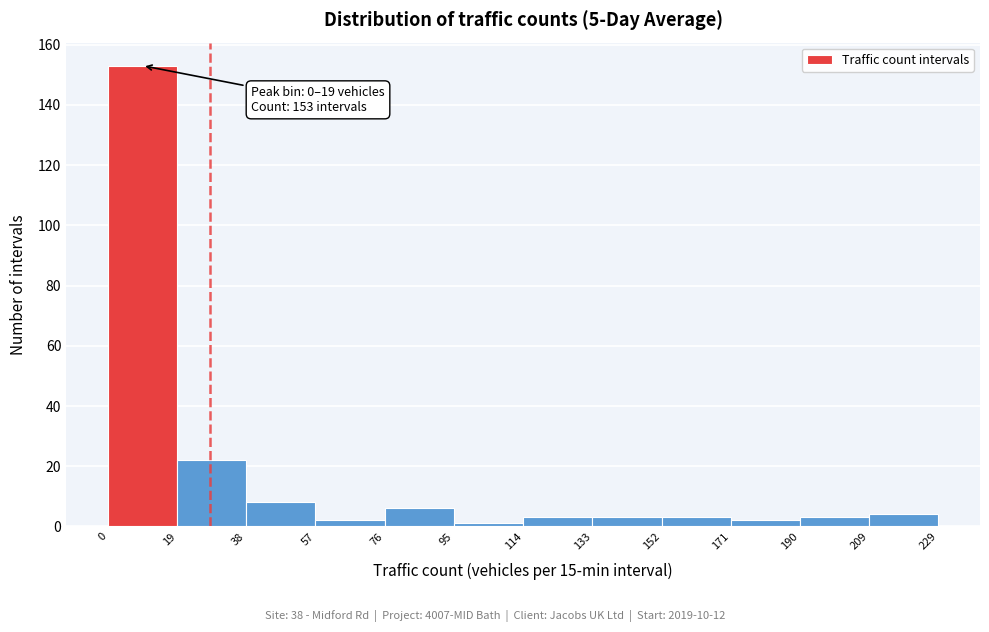

Over which range of the x-axis is the bar tallest?

0 to 19